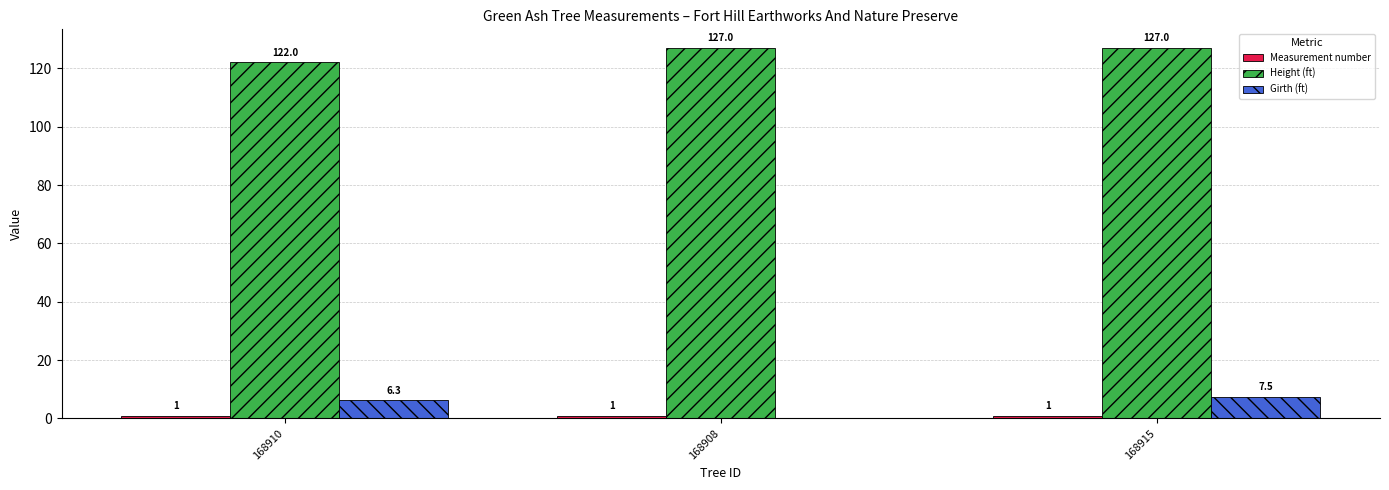

Which series has the largest total across all categories?

Height (ft)